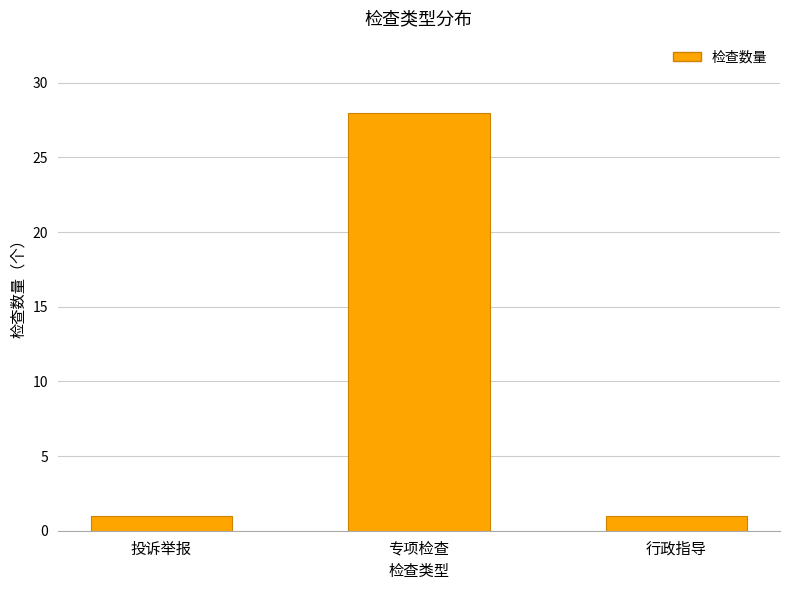

What is the value of the 2nd bar from the left?

28